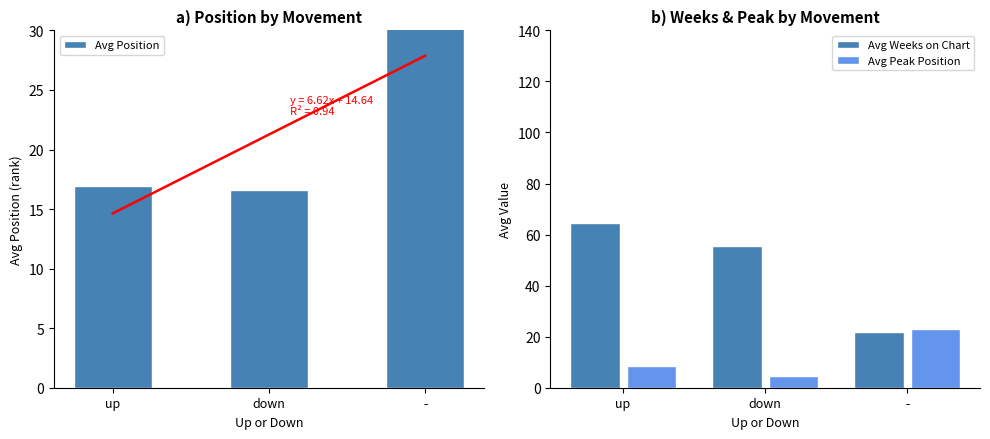

What are all the series names shown in the legend?

Avg Position, Avg Weeks on Chart, Avg Peak Position